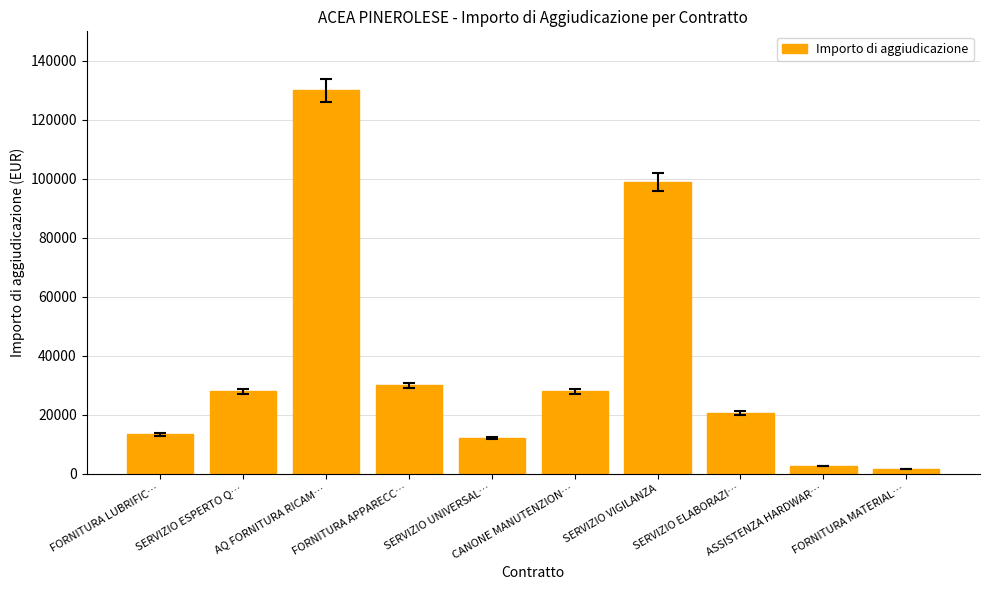

True or false: the data shows 130000.0 at AQ FORNITURA RICAM….

True